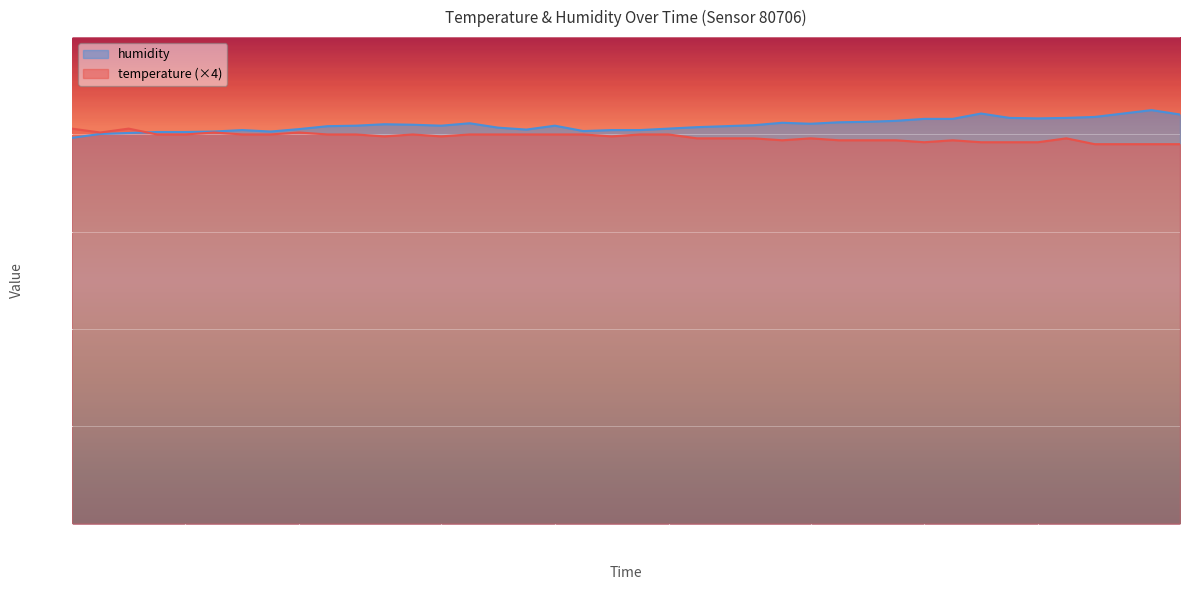

What is the difference between the temperature values at 00:33 and 01:30?

1.2